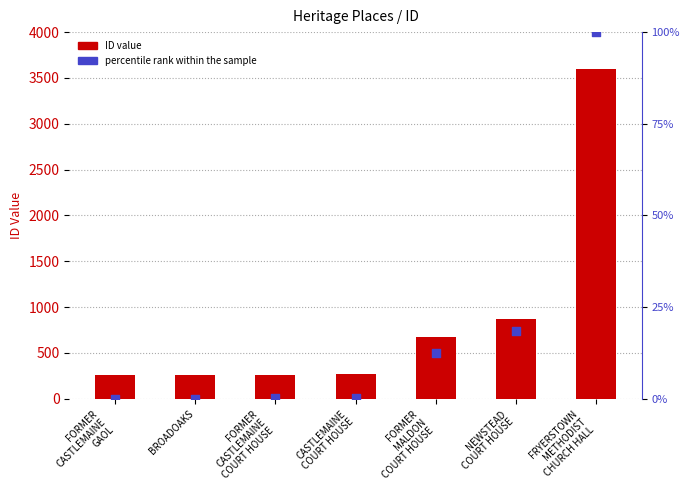

At which category is the sum across all series the highest?

FRYERSTOWN
METHODIST
CHURCH HALL